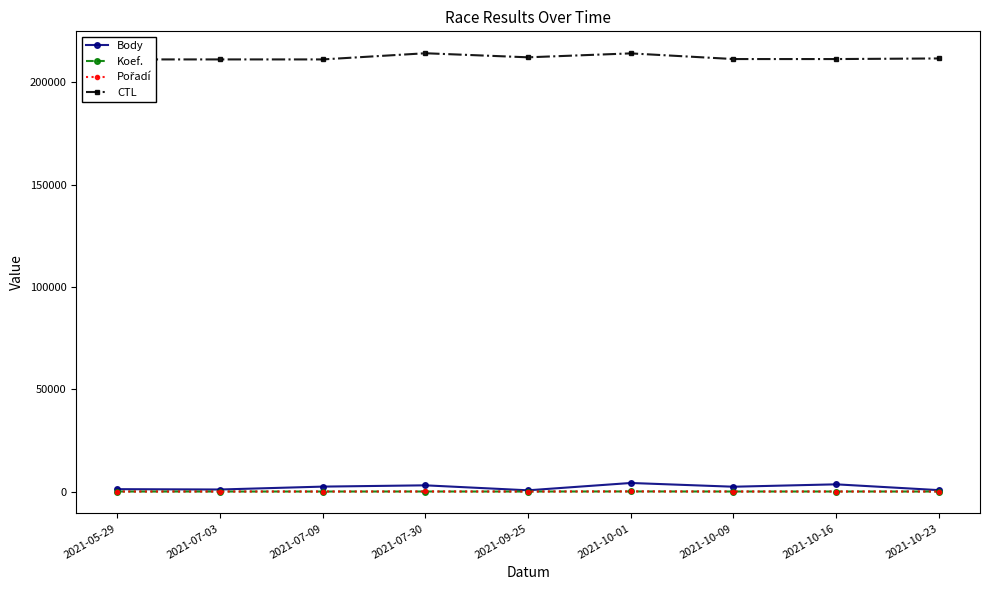

The value of CTL at 2021-10-01 is 92646. True or false?

False